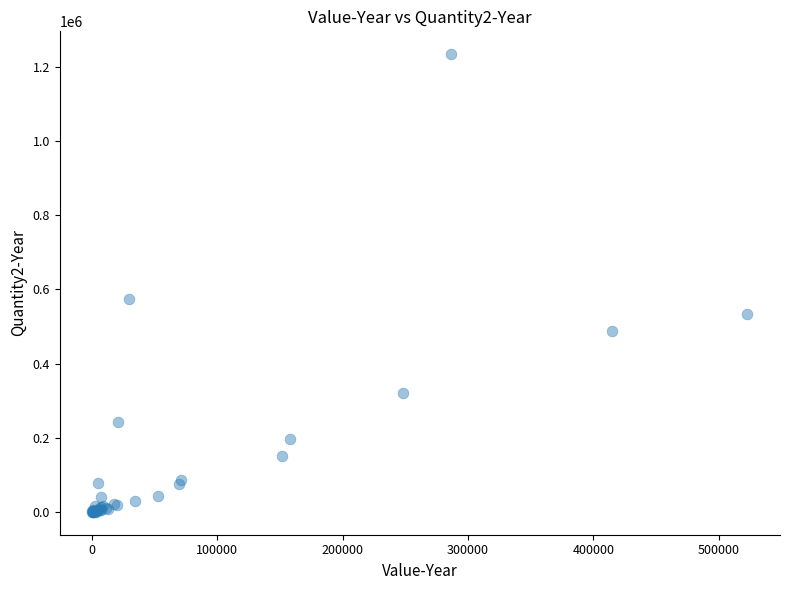

What Y value in the scatter plot is closest to 617215?

574640